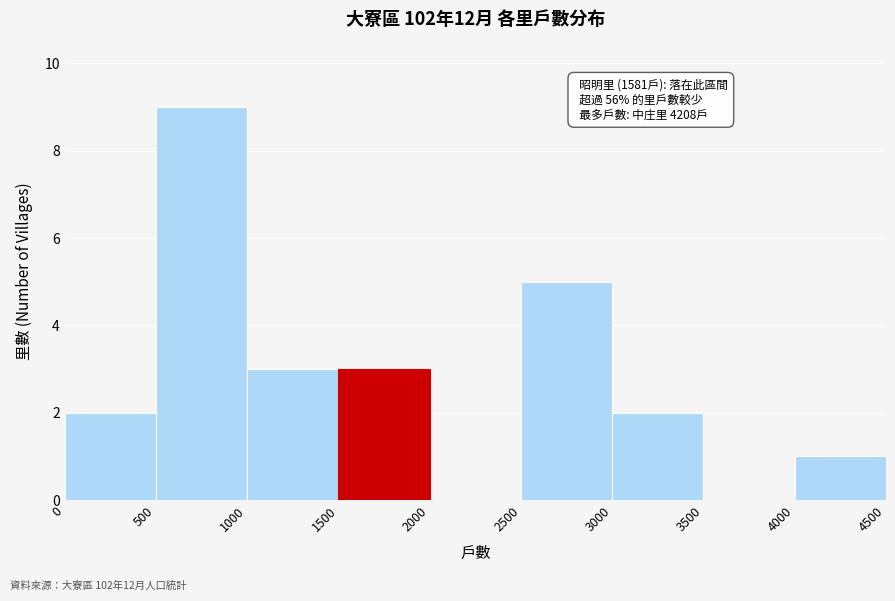

Which range on the x-axis has the tallest bar?

500 to 1000